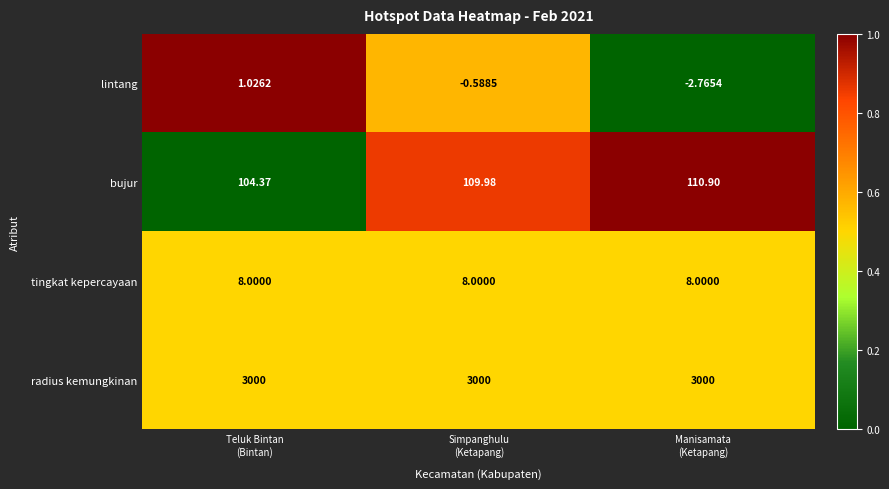

Which series has the largest total across all categories?

radius kemungkinan